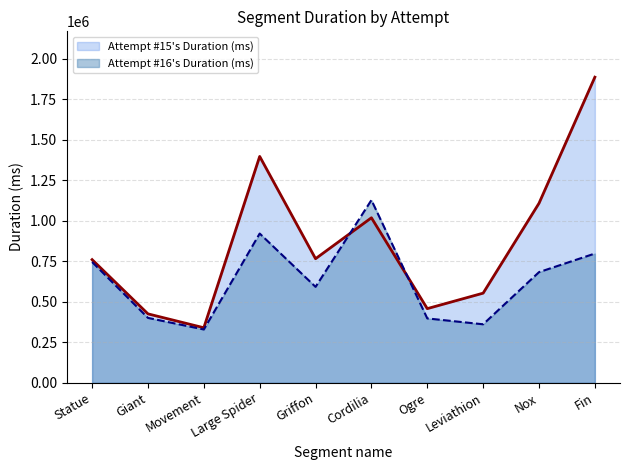

What is the spread (max minus min) of values at Cordilia?

109008